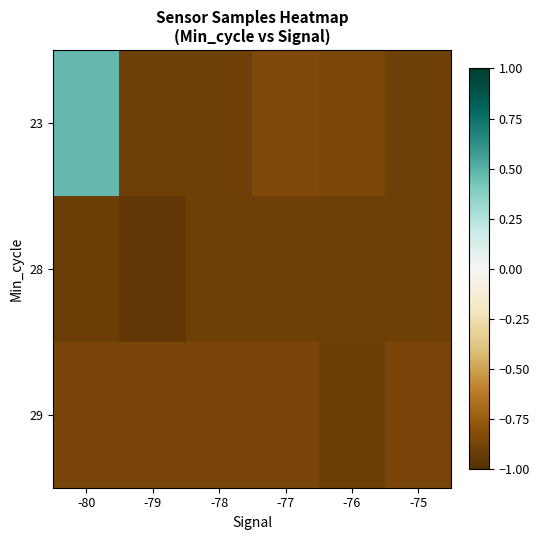

Which category has the lowest value across all series?

-79